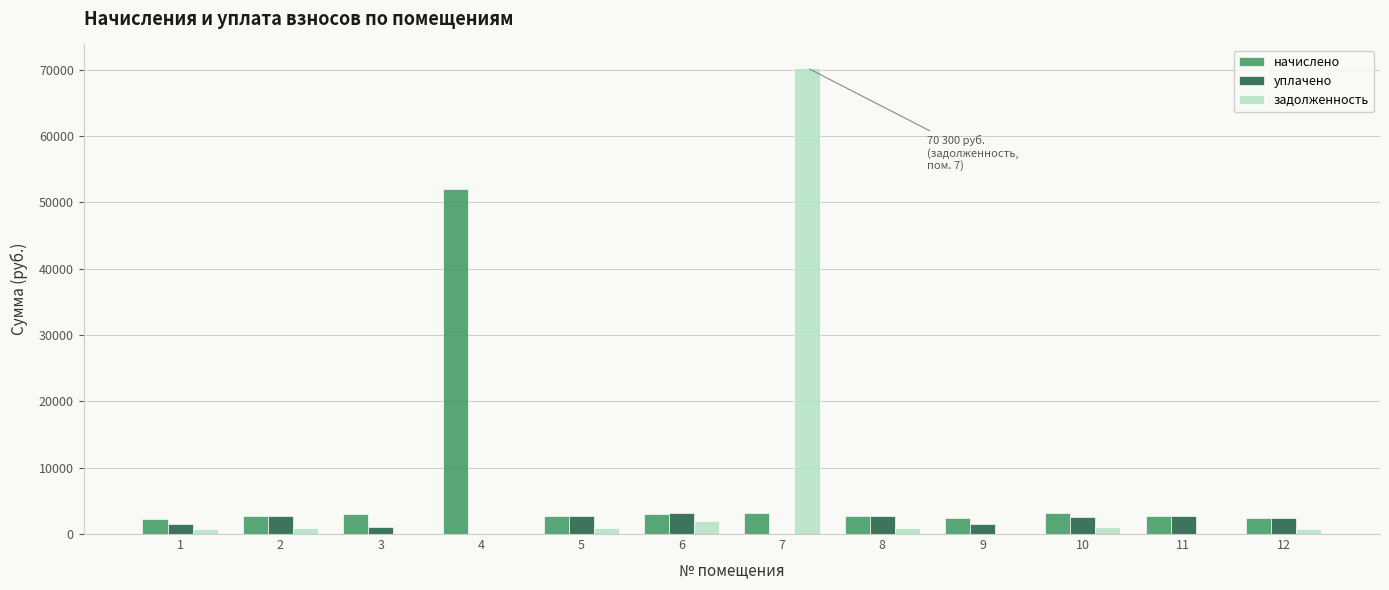

How many categories are shown in the chart?

12